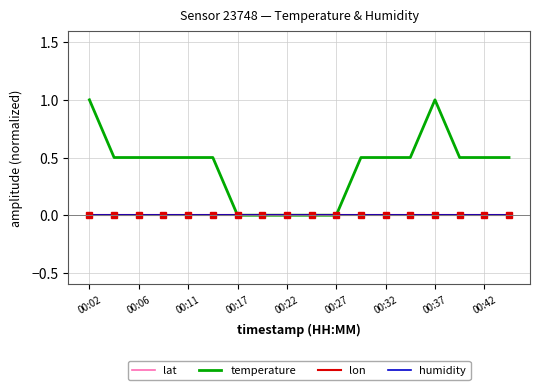

Does the chart display data point markers on the line(s)?

No